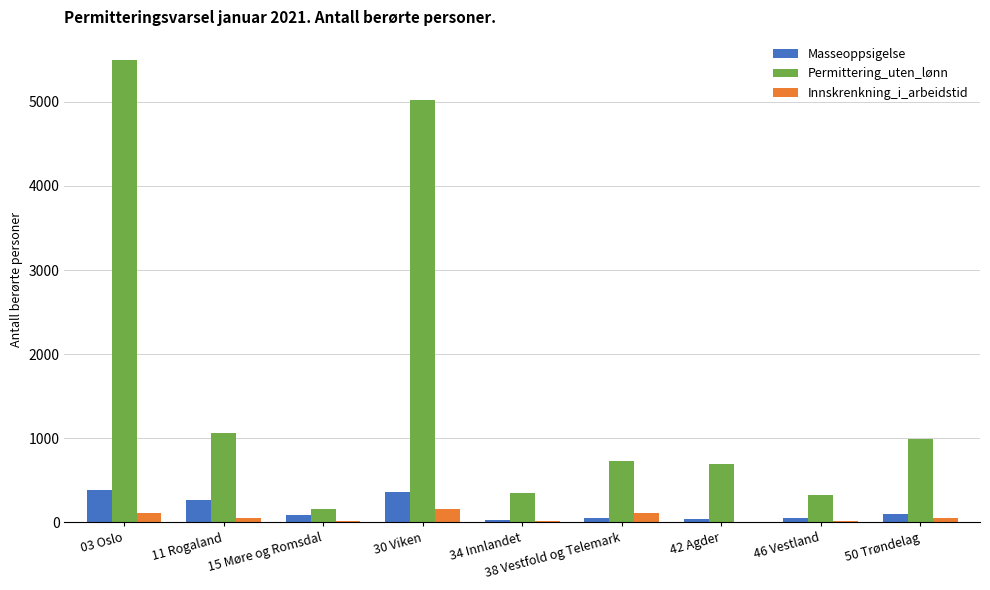

What is the maximum value for Innskrenkning_i_arbeidstid?

158